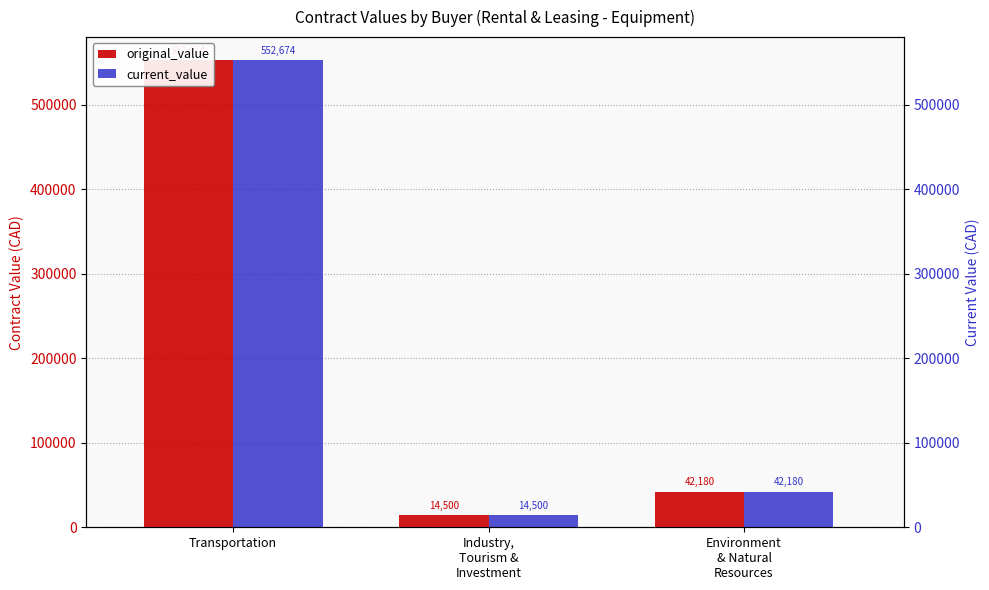

Is it true that current_value equals 42180.0 at Environment
& Natural
Resources?

True